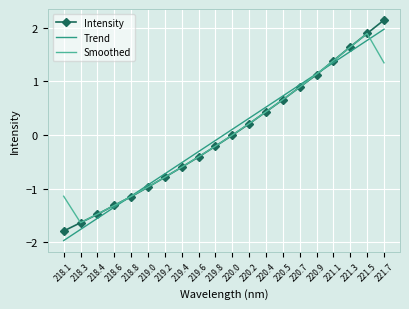

Which series ends up on top after the final intersection of Trend and Intensity?

Intensity